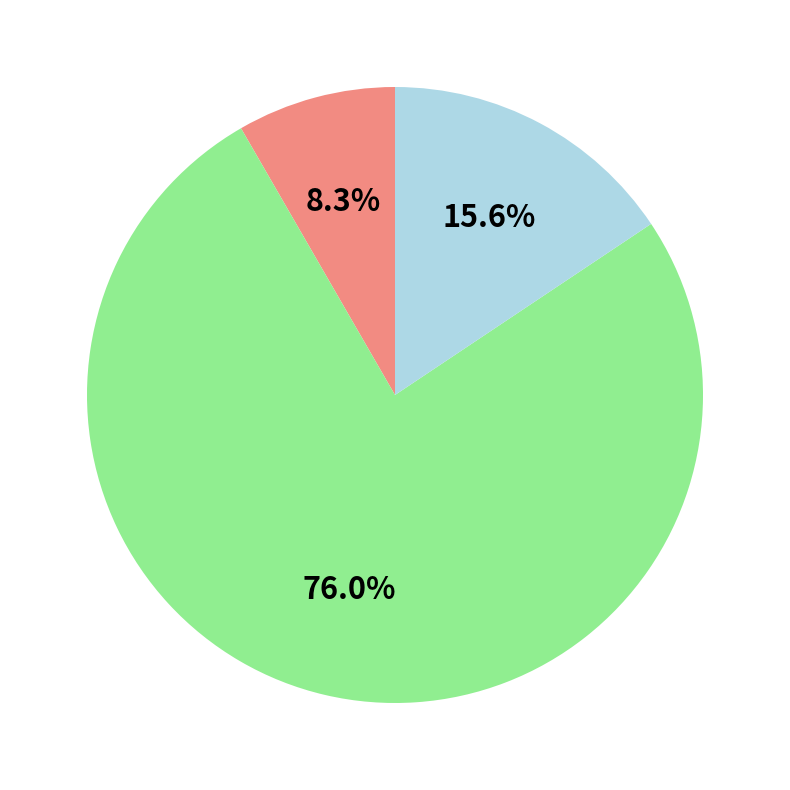

Does any single category account for the majority?

Yes